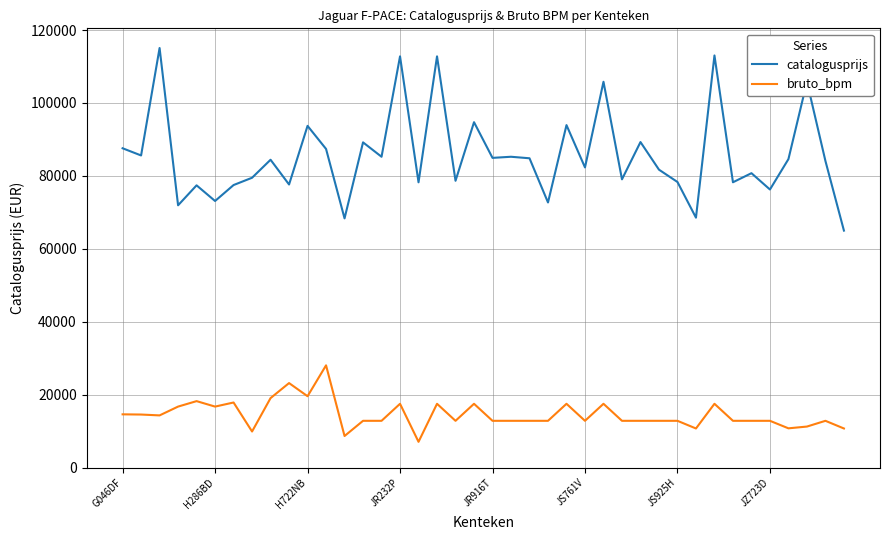

At how many categories does at least one series exceed 53904?

40